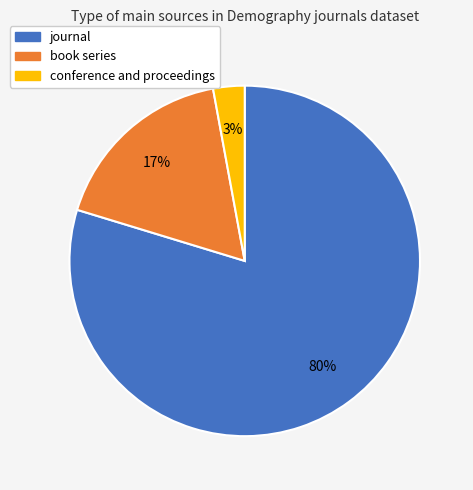

Which has a higher value, journal or book series?

journal